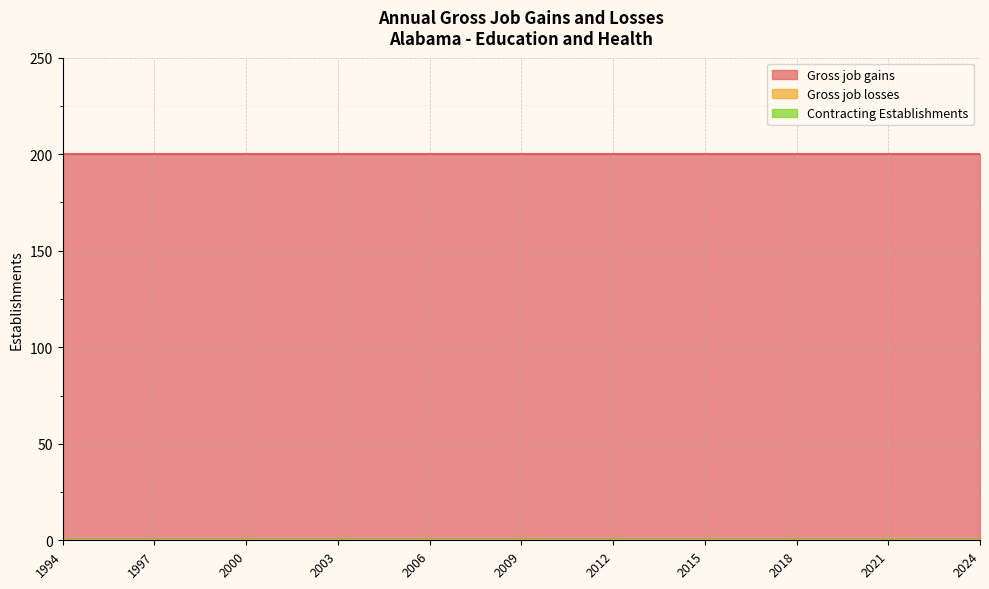

What are all the series names shown in the legend?

Gross job gains, Gross job losses, Contracting Establishments